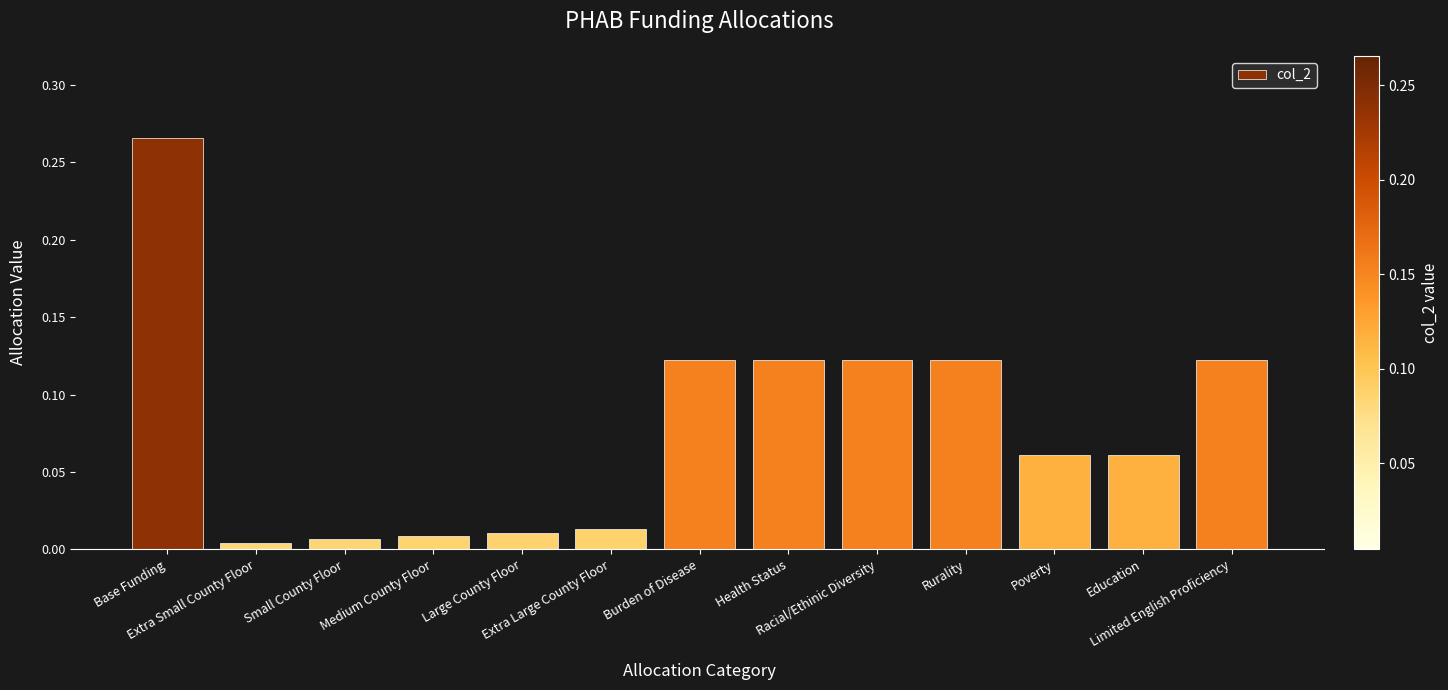

Rank the categories by value from lowest to highest.

Extra Small County Floor, Small County Floor, Medium County Floor, Large County Floor, Extra Large County Floor, Poverty, Education, Burden of Disease, Health Status, Racial/Ethinic Diversity, Rurality, Limited English Proficiency, Base Funding